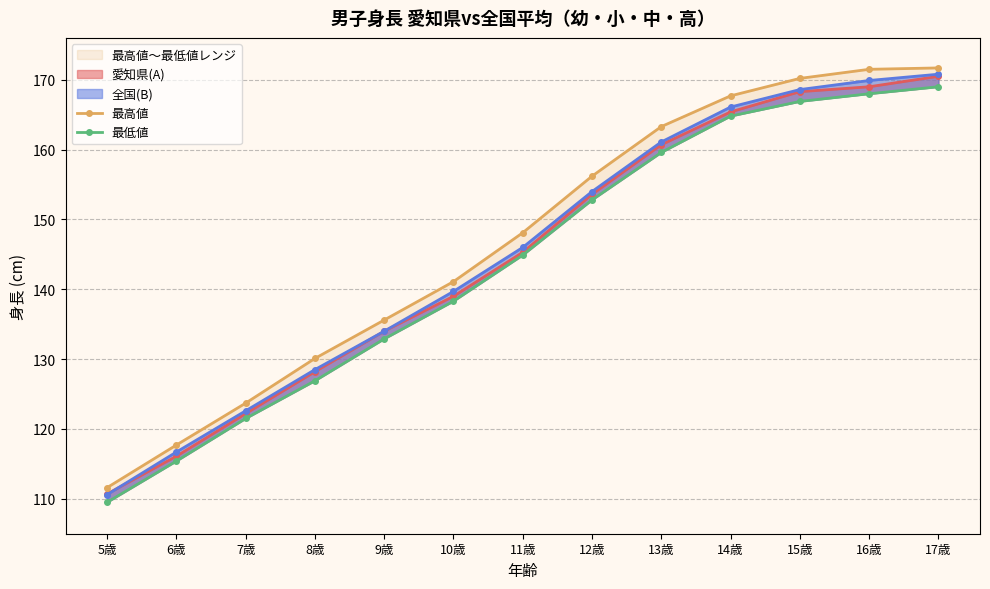

What is the label of the 12th point from the left?

16歳